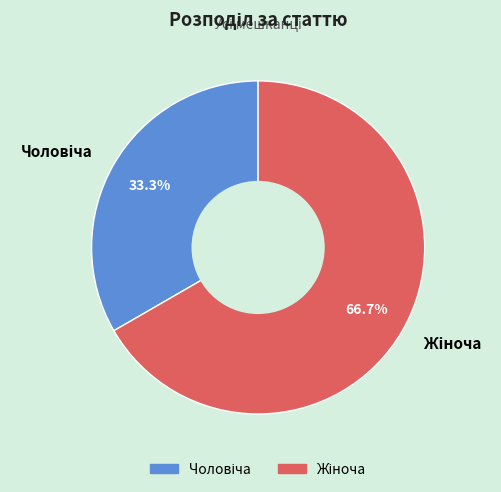

Does any single category account for the majority?

Yes